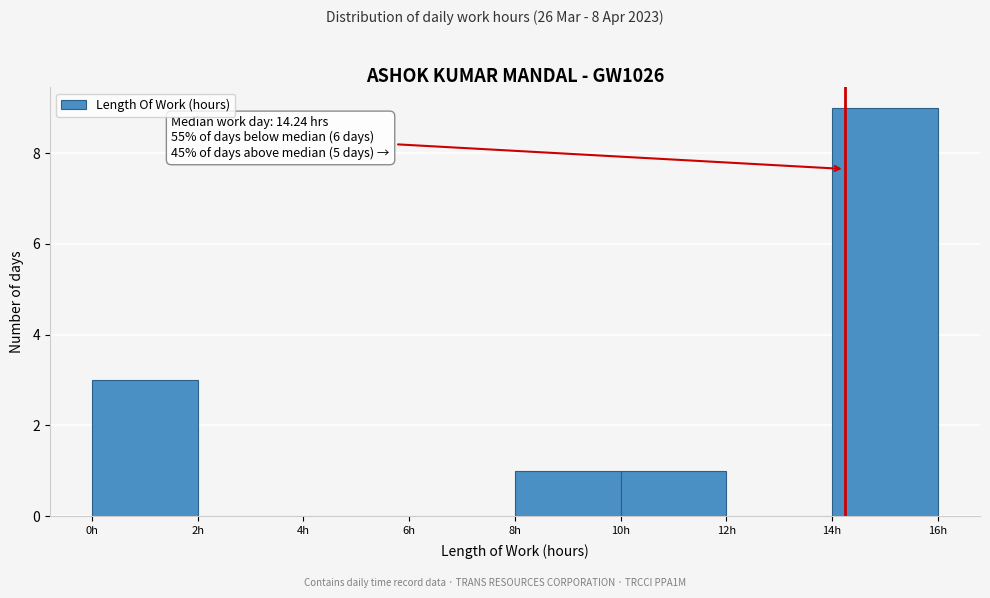

Over which range of the x-axis is the bar tallest?

14 to 16